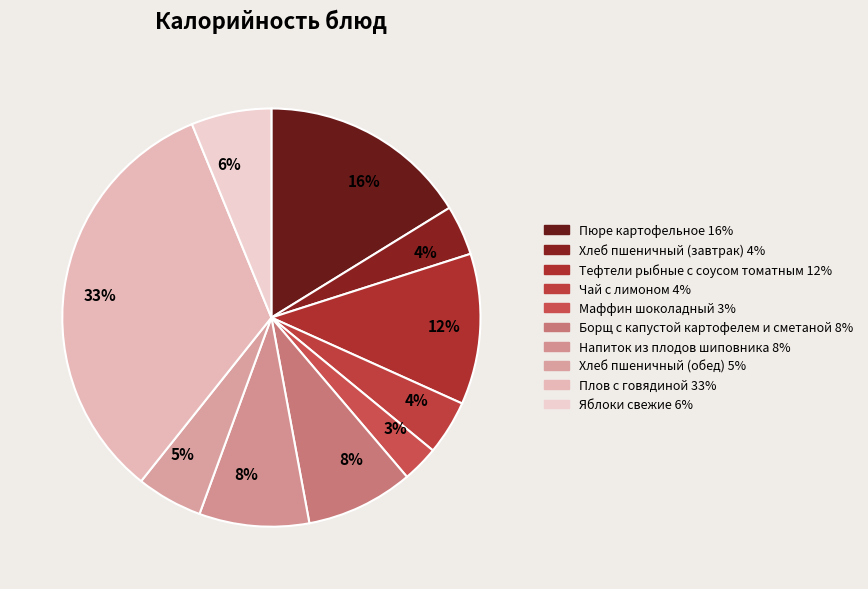

Is Тефтели рыбные с соусом томатным the majority of the pie?

No